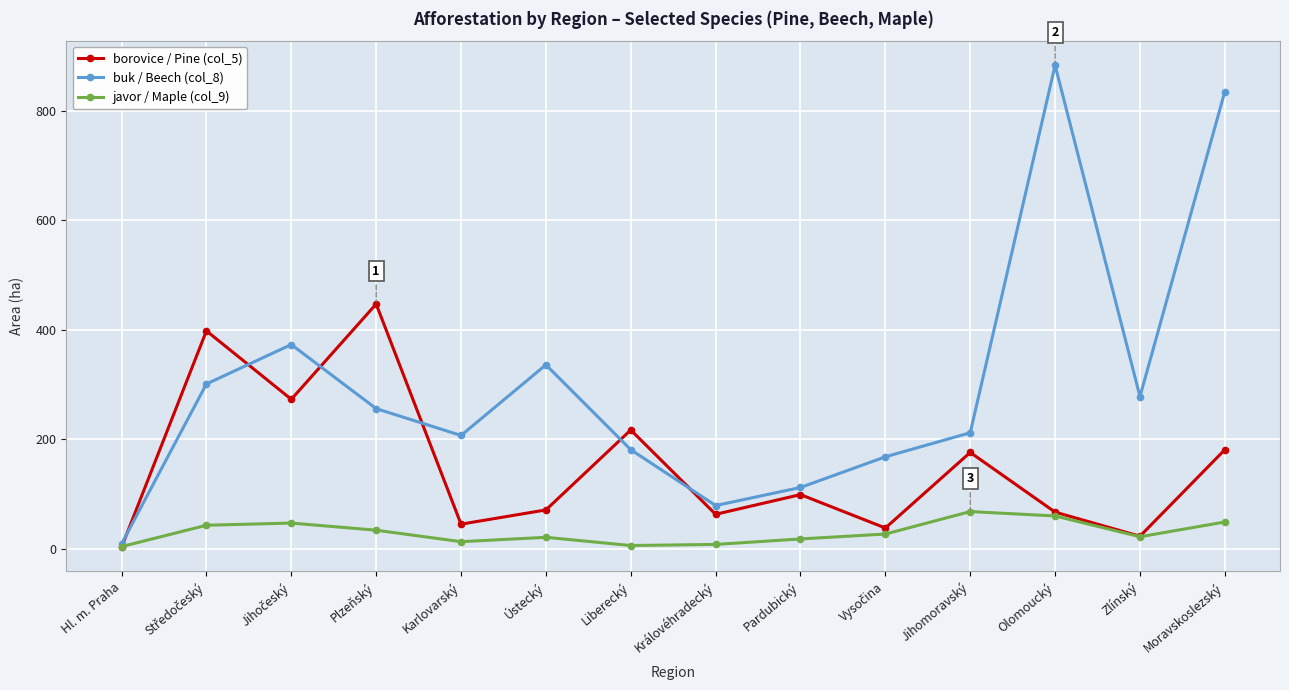

What is the difference between the highest and lowest values at Plzeňský?

413